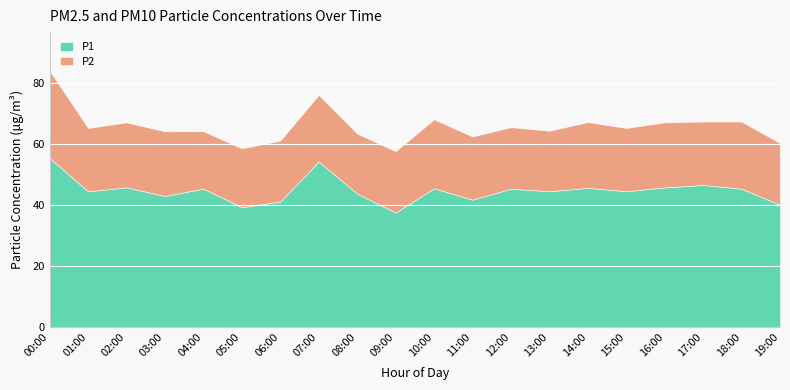

Reading left to right, transcribe all the data shown in this chart.

P1: 55.4	44.5	45.8	43.0	45.4	39.3	41.1	54.2	43.7	37.5	45.5	41.8	45.3	44.5	45.6	44.5	45.8	46.6	45.3	40.1
P2: 28.6	20.7	21.3	21.2	18.8	19.3	20.0	21.8	19.7	20.1	22.6	20.7	20.2	19.8	21.5	20.7	21.3	20.8	22.0	20.2